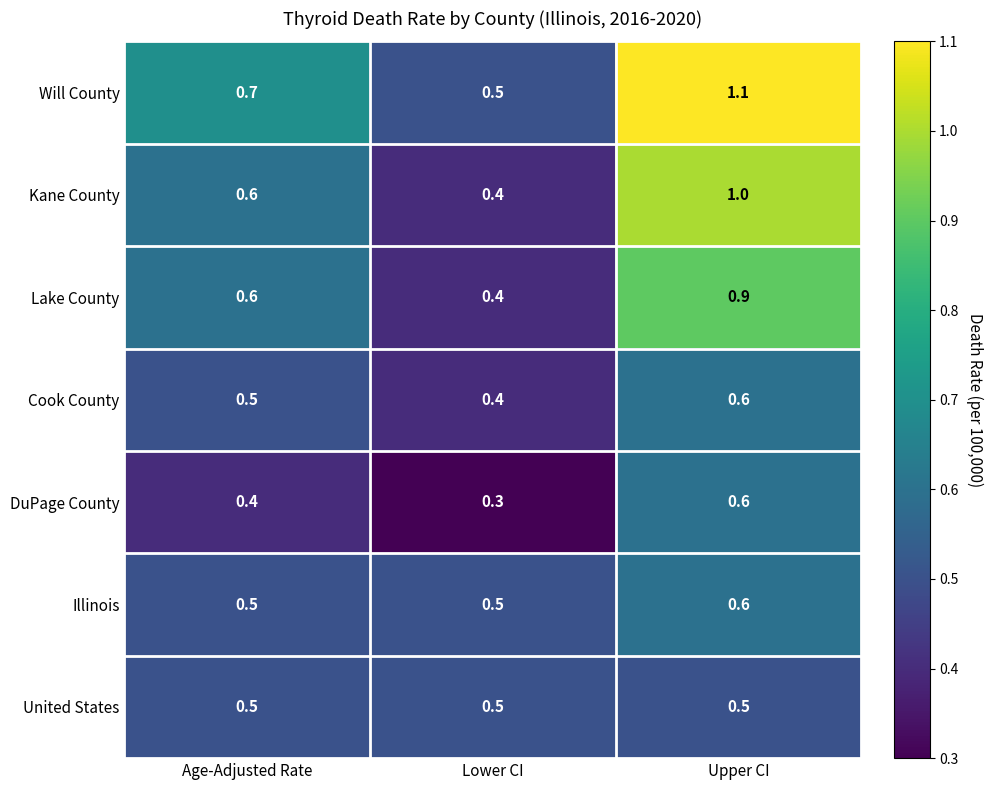

Which series has the largest total across all categories?

Will County